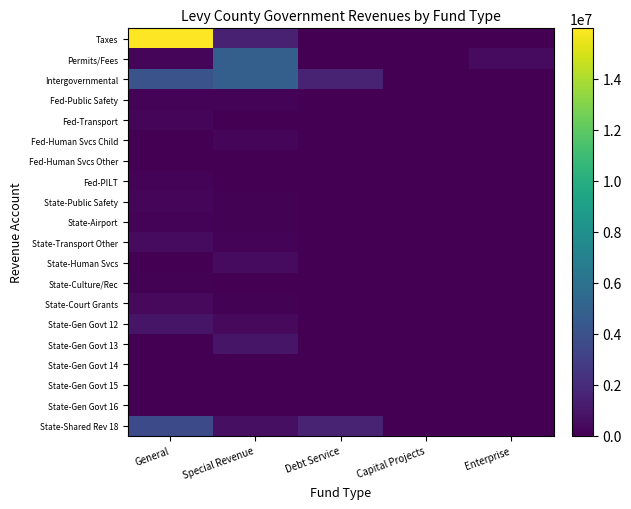

Reading left to right, list all the values displayed in this chart.

Taxes: General=15979714	Special Revenue=1469081	Debt Service=0	Capital Projects=0	Enterprise=0
Permits/Fees: General=300285	Special Revenue=4828545	Debt Service=0	Capital Projects=0	Enterprise=484018
Intergovernmental: General=4096075	Special Revenue=4835355	Debt Service=1498650	Capital Projects=0	Enterprise=0
Fed-Public Safety: General=181845	Special Revenue=149331	Debt Service=0	Capital Projects=0	Enterprise=0
Fed-Transport: General=240774	Special Revenue=32514	Debt Service=0	Capital Projects=0	Enterprise=0
Fed-Human Svcs Child: General=36556	Special Revenue=240774	Debt Service=0	Capital Projects=0	Enterprise=0
Fed-Human Svcs Other: General=15679	Special Revenue=36556	Debt Service=0	Capital Projects=0	Enterprise=0
Fed-PILT: General=155601	Special Revenue=0	Debt Service=0	Capital Projects=0	Enterprise=0
State-Public Safety: General=213084	Special Revenue=103154	Debt Service=0	Capital Projects=0	Enterprise=0
State-Airport: General=169125	Special Revenue=109930	Debt Service=0	Capital Projects=0	Enterprise=0
State-Transport Other: General=470717	Special Revenue=169125	Debt Service=0	Capital Projects=0	Enterprise=0
State-Human Svcs: General=31540	Special Revenue=470717	Debt Service=0	Capital Projects=0	Enterprise=0
State-Culture/Rec: General=109850	Special Revenue=31540	Debt Service=0	Capital Projects=0	Enterprise=0
State-Court Grants: General=430006	Special Revenue=109850	Debt Service=0	Capital Projects=0	Enterprise=0
State-Gen Govt 12: General=914680	Special Revenue=430006	Debt Service=0	Capital Projects=0	Enterprise=0
State-Gen Govt 13: General=24605	Special Revenue=914680	Debt Service=0	Capital Projects=0	Enterprise=0
State-Gen Govt 14: General=12020	Special Revenue=24605	Debt Service=0	Capital Projects=0	Enterprise=0
State-Gen Govt 15: General=8195	Special Revenue=12020	Debt Service=0	Capital Projects=0	Enterprise=0
State-Gen Govt 16: General=12000	Special Revenue=8195	Debt Service=0	Capital Projects=0	Enterprise=0
State-Shared Rev 18: General=3586881	Special Revenue=652647	Debt Service=1498650	Capital Projects=0	Enterprise=0